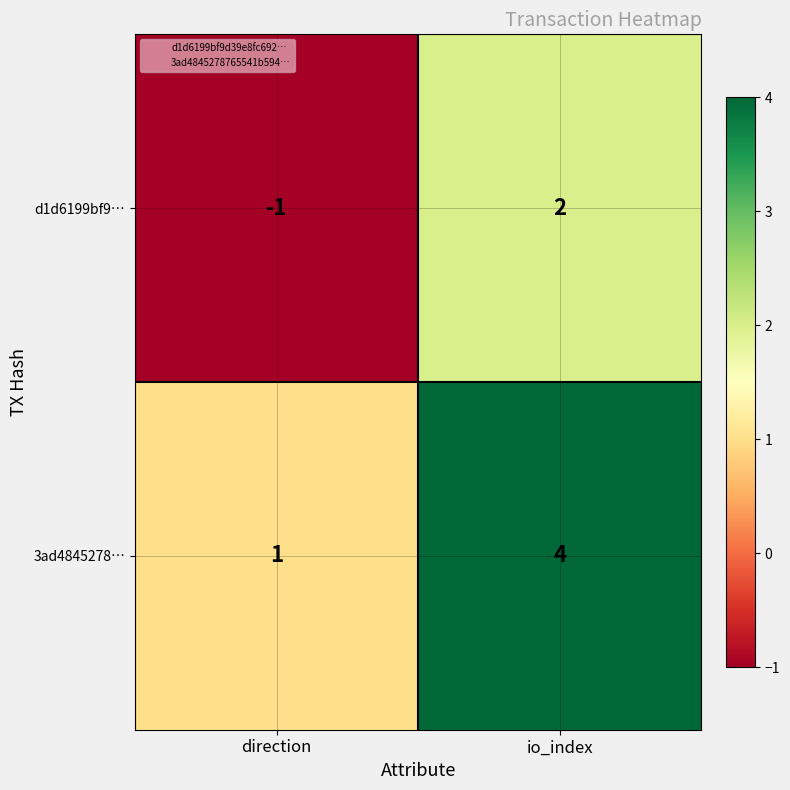

What is the difference between the d1d6199bf9… values at io_index and direction?

3